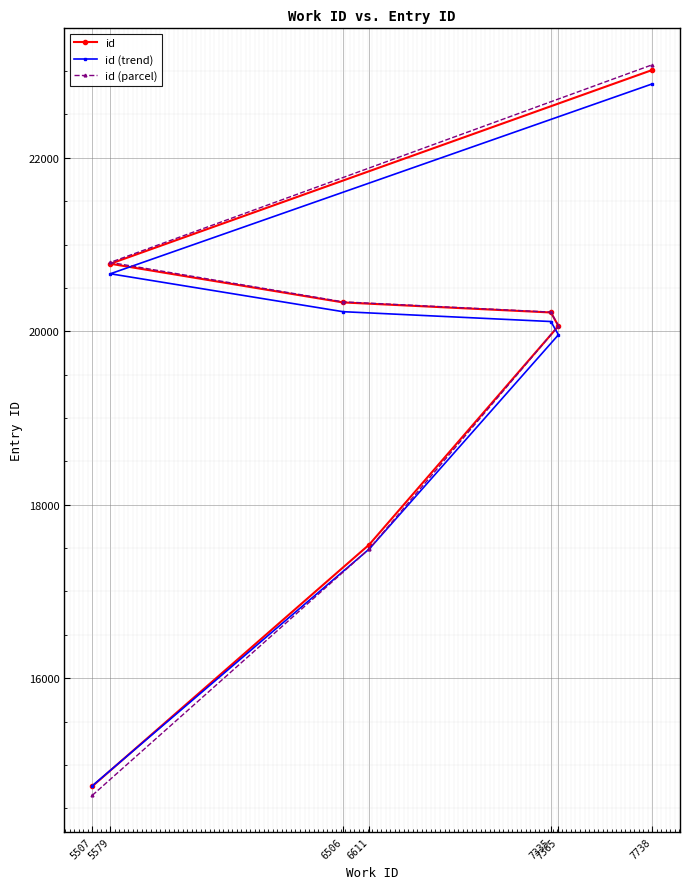

What is the value of the id (parcel) point at the 3rd from the left?

20339.7